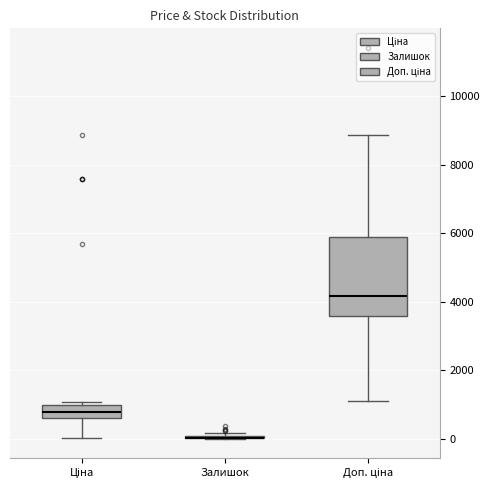

Reading left to right, read every box against the y-axis: the position of its median line, the range the box covers, and the ends of its whiskers. The values are not printed on the chart, so give them approximately, as read against the axis.

Ціна: median 800, box 600 to 1000, whiskers 0 to 1000 (just above the box's upper edge)
Залишок: box collapsed to a line at 0, whiskers 0 to 200
Доп. ціна: median 4200, box 3600 to 5800, whiskers 1200 to 8800